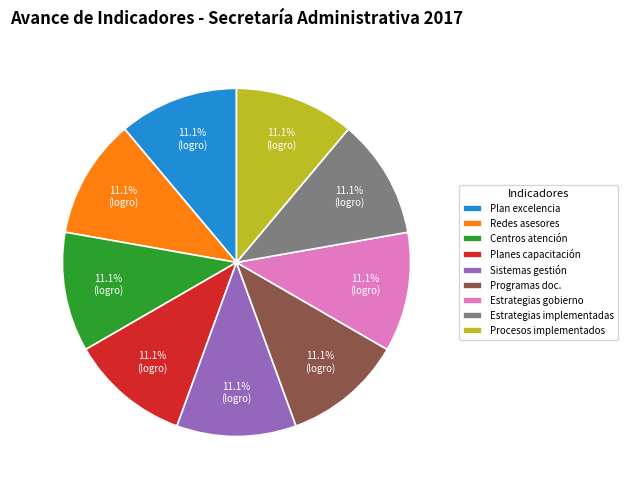

How many slices are in this pie chart?

9